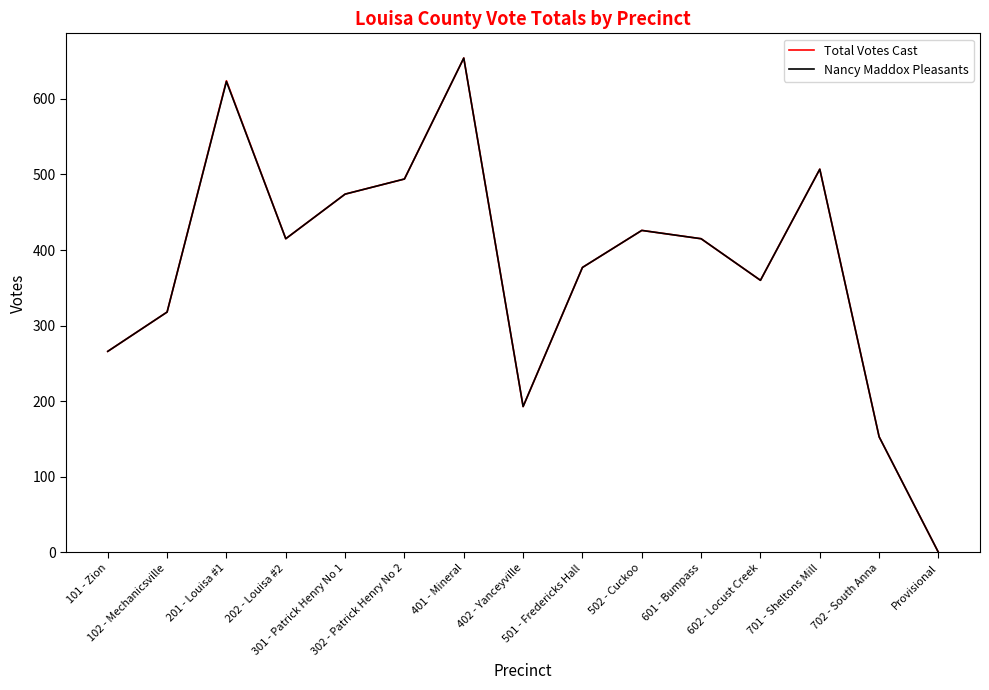

Count the number of categories in the chart.

15